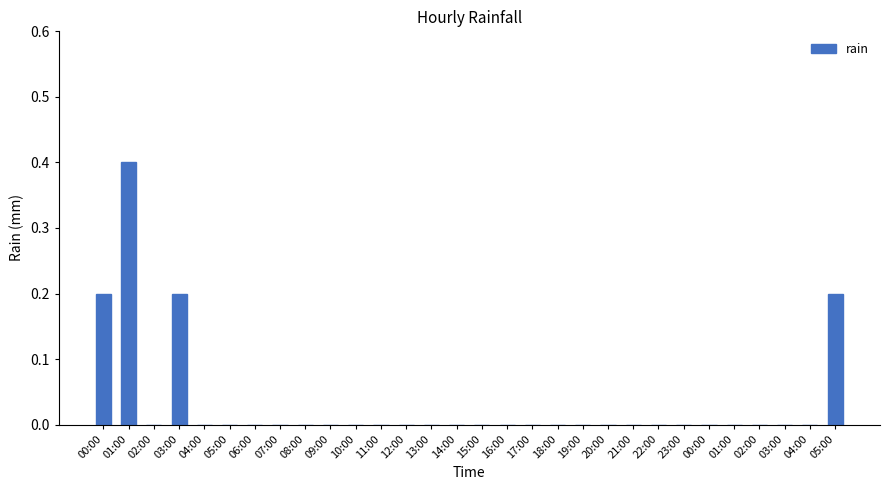

What is the label of the 10th bar from the right?

20:00